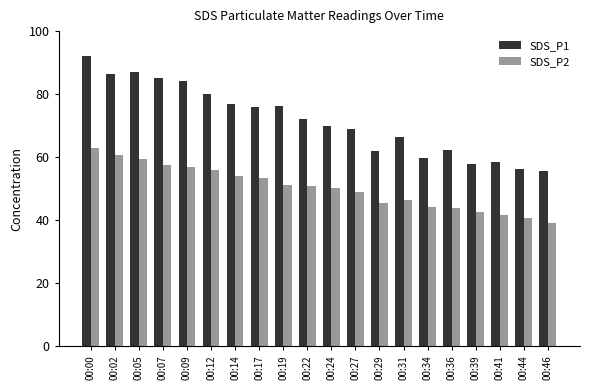

At 00:24, list the series in order from largest to smallest.

SDS_P1, SDS_P2